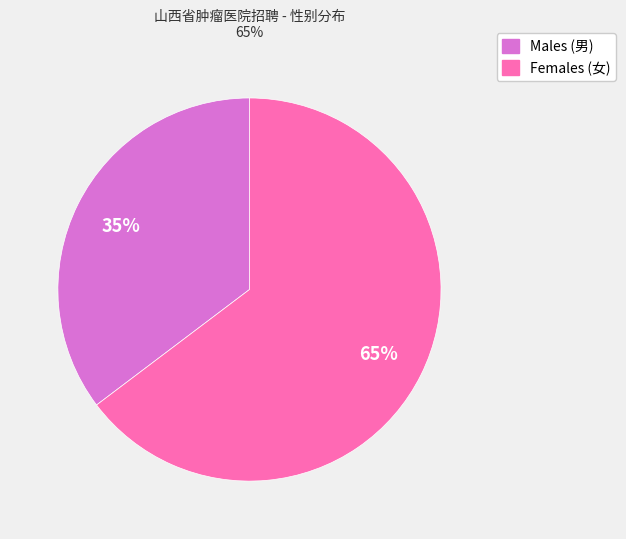

Do Females (女) and Males (男) together represent more than half of the pie?

Yes